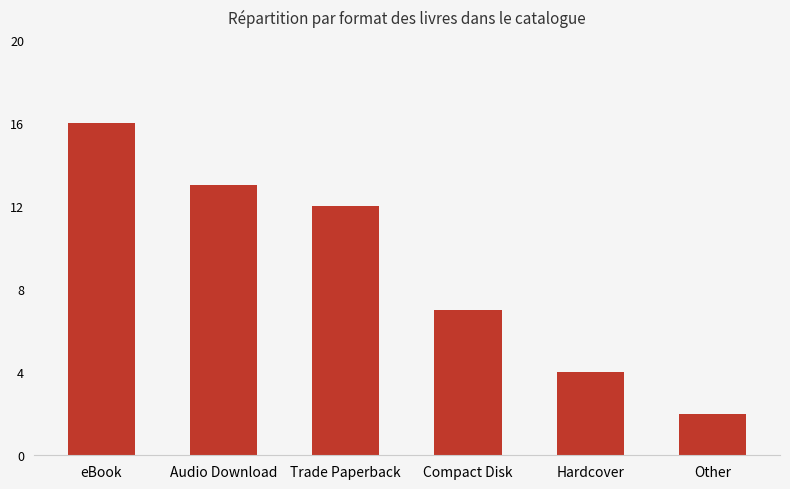

At which category does the chart reach its minimum across all series?

Other